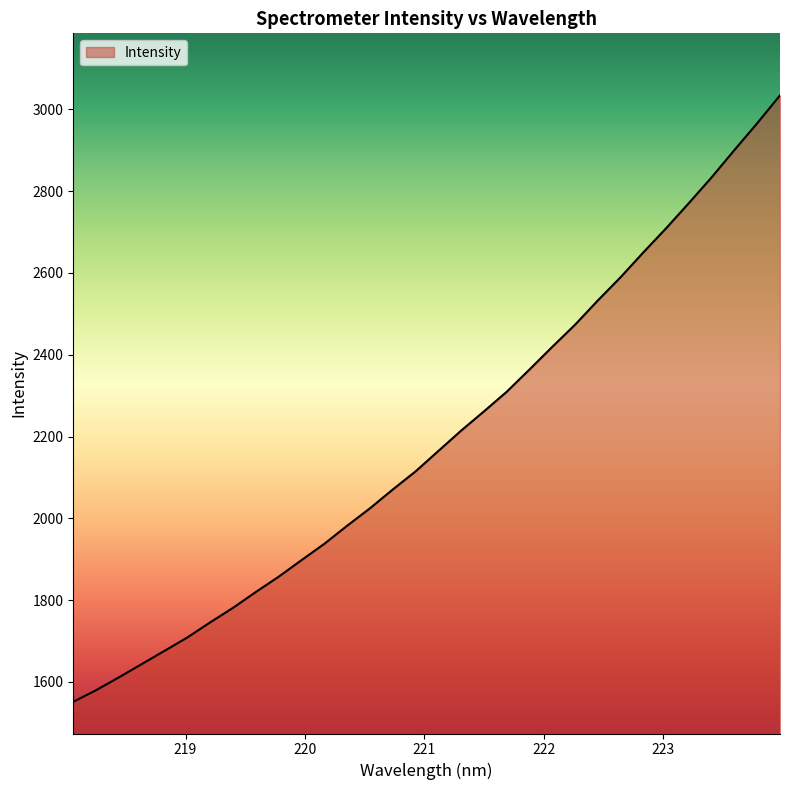

What is the smallest value displayed?

1551.1